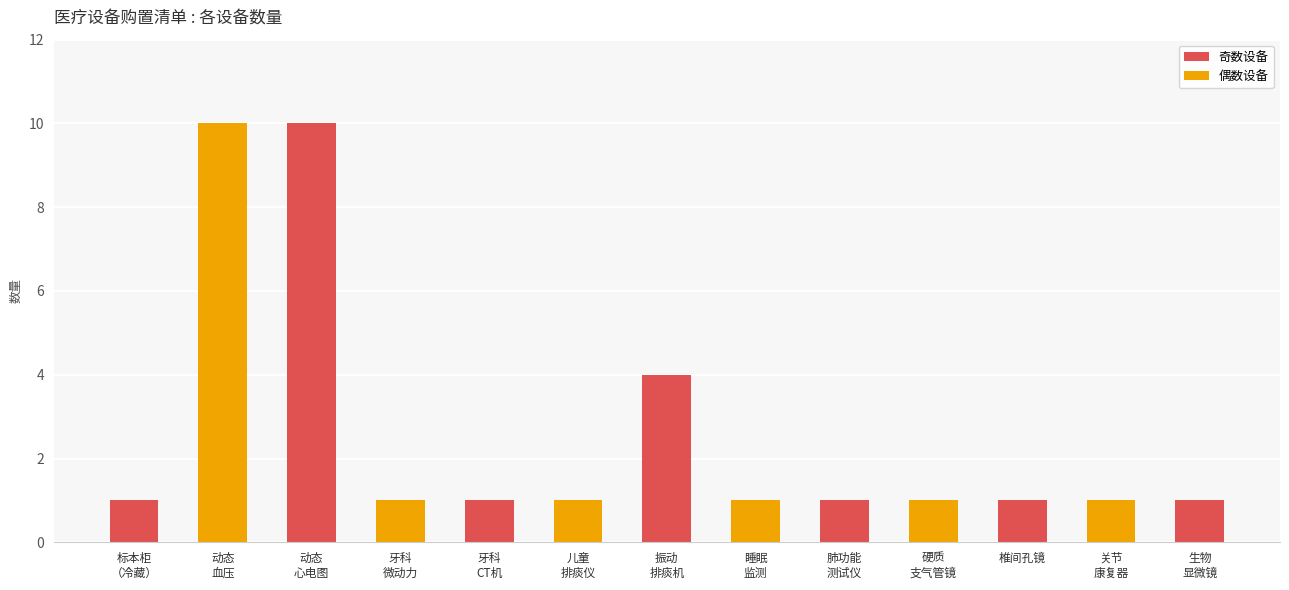

The value at 椎间孔镜 is 1. True or false?

True